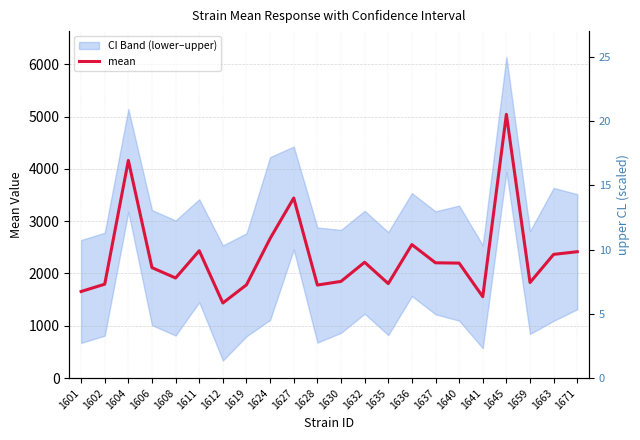

What is the approximate value at 1663?

2365.3